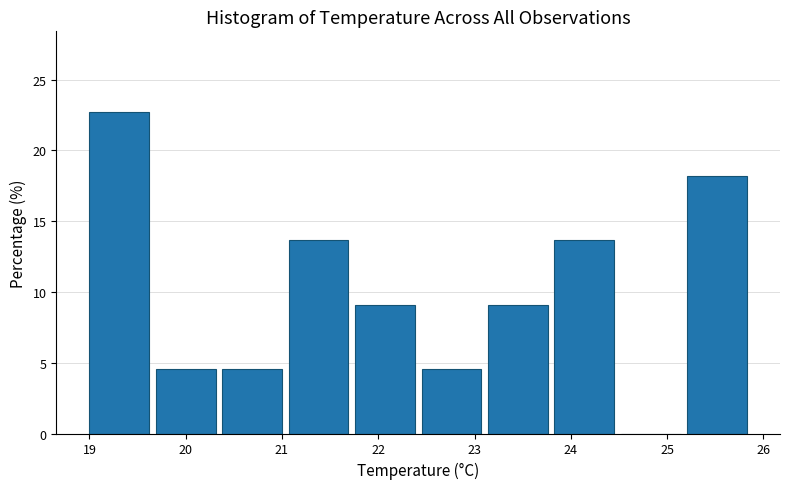

Over which range of the x-axis is the bar tallest?

19.00 to 19.69